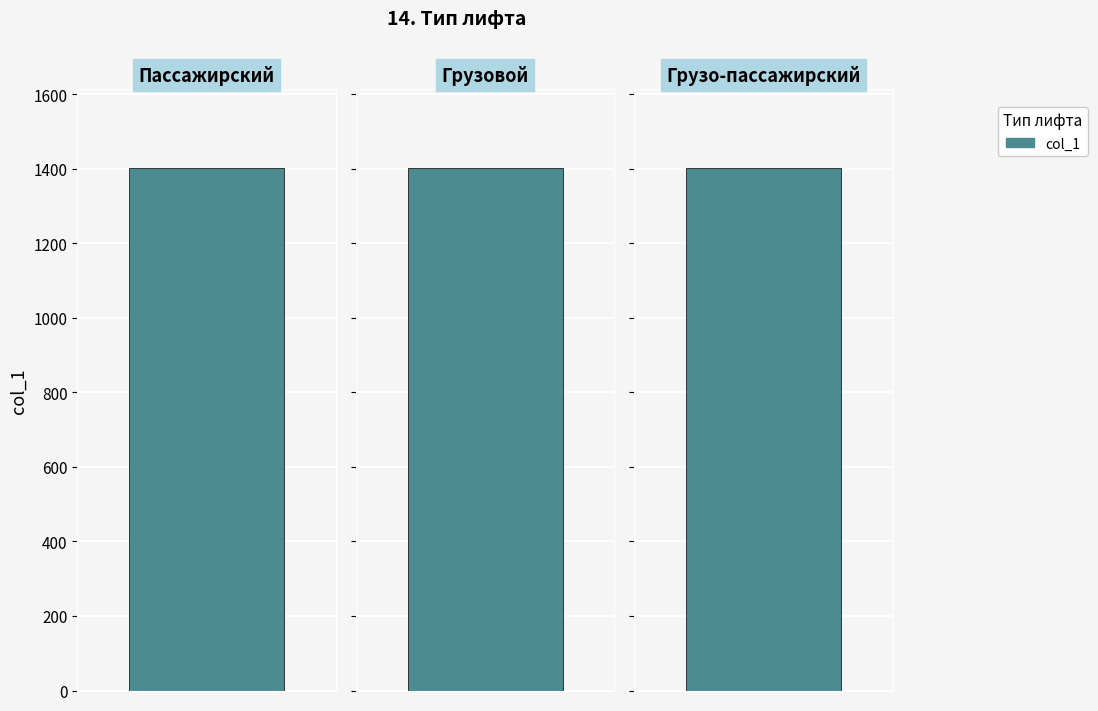

Reading left to right, list all the values displayed in this chart.

Пассажирский=1401	Грузовой=1402	Грузо-пассажирский=1403